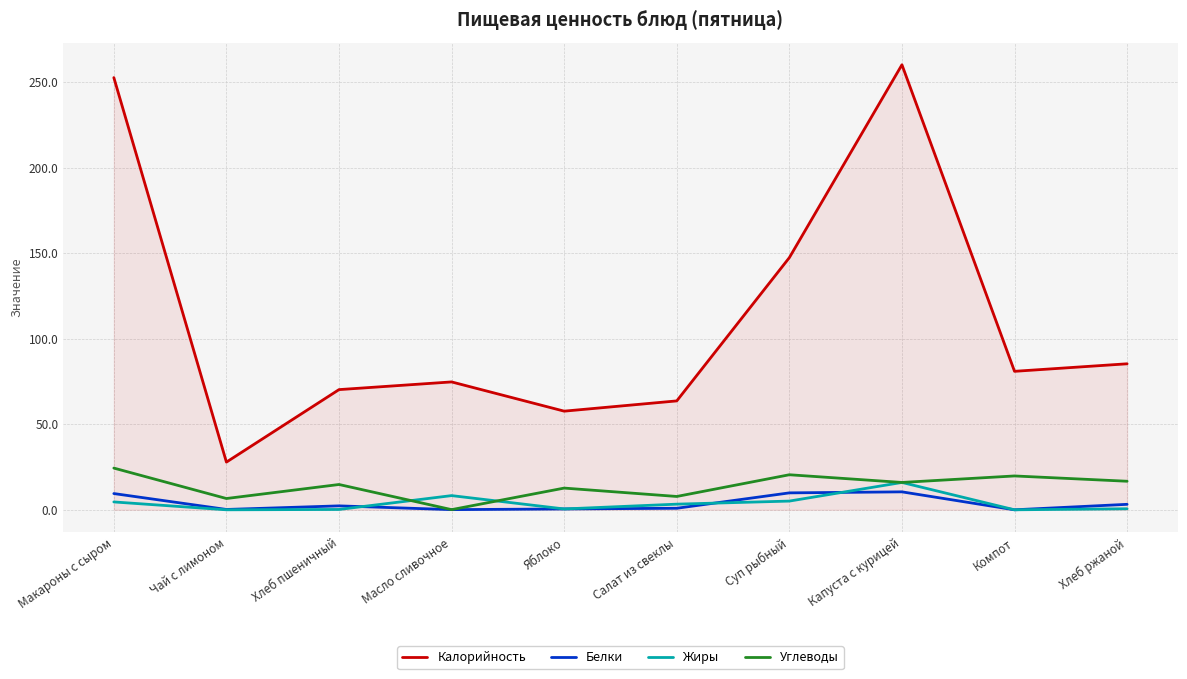

What are all the series names shown in the legend?

Калорийность, Белки, Жиры, Углеводы